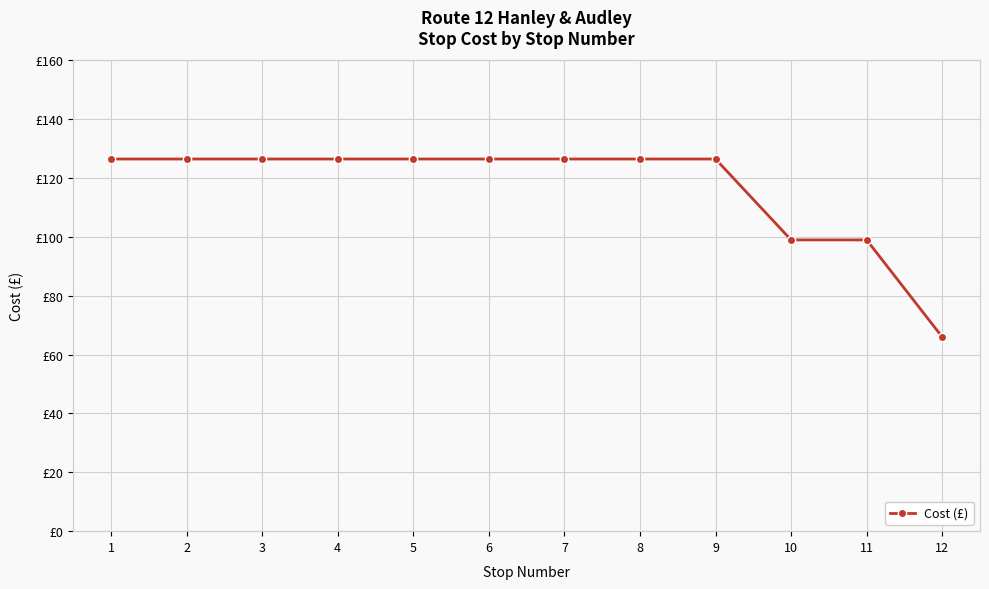

Does the chart have visible grid lines?

Yes